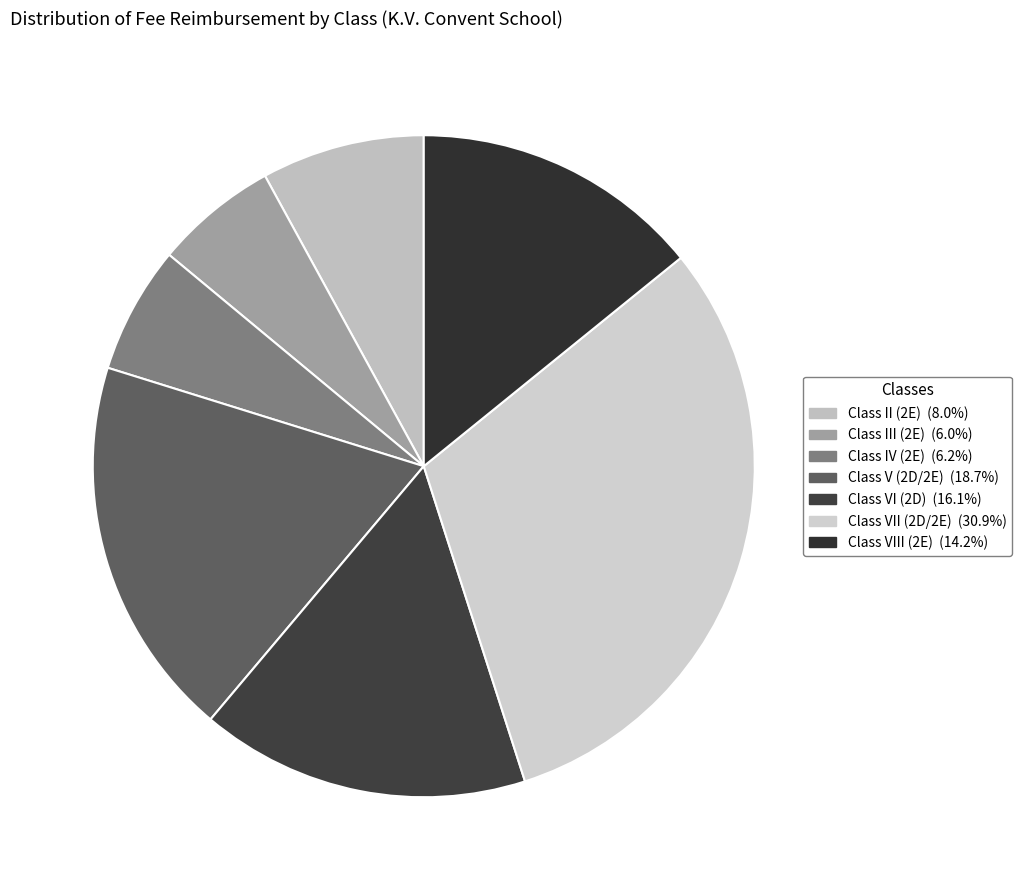

How many slices are in this pie chart?

7